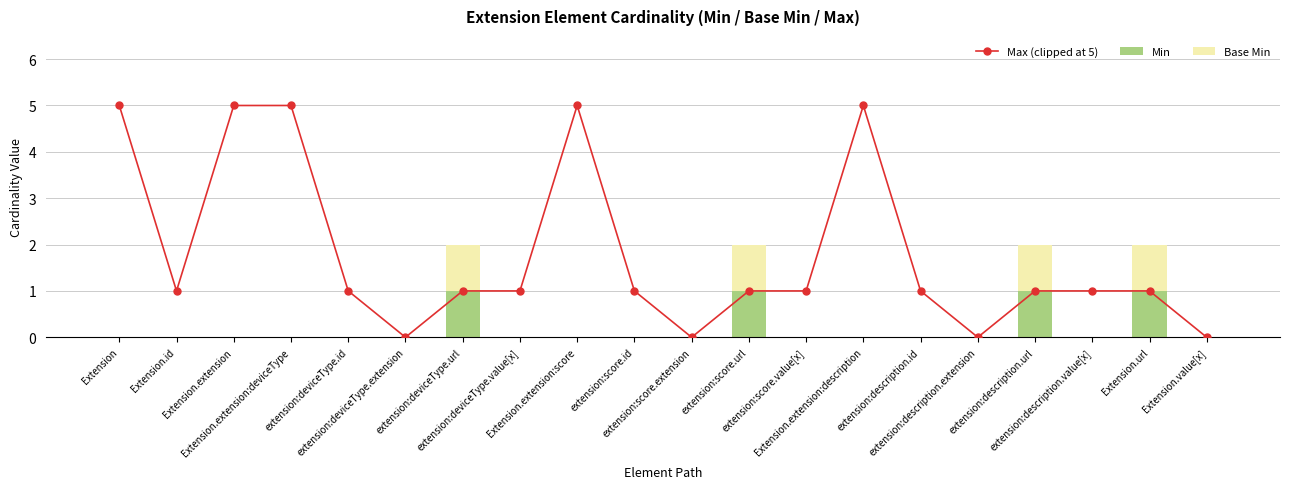

At which label does Max (clipped at 5) reach its minimum?

extension:deviceType.extension